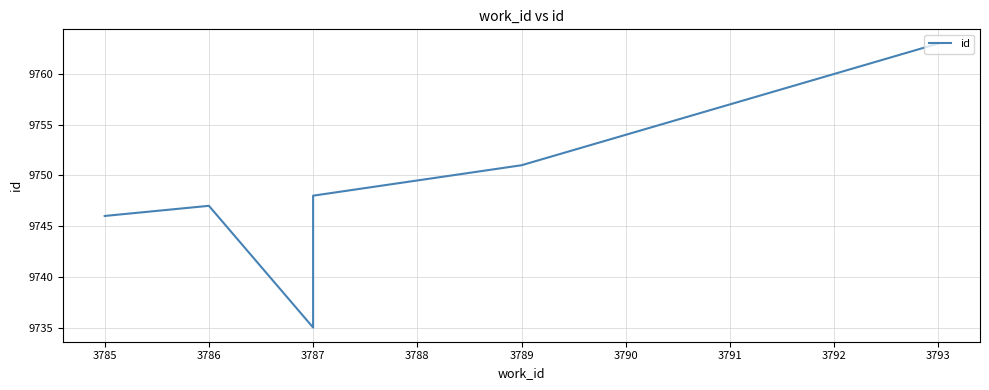

Reading right to left, extract all data points from this chart.

9763	9754	9751	9748	9739	9738	9736	9735	9747	9746